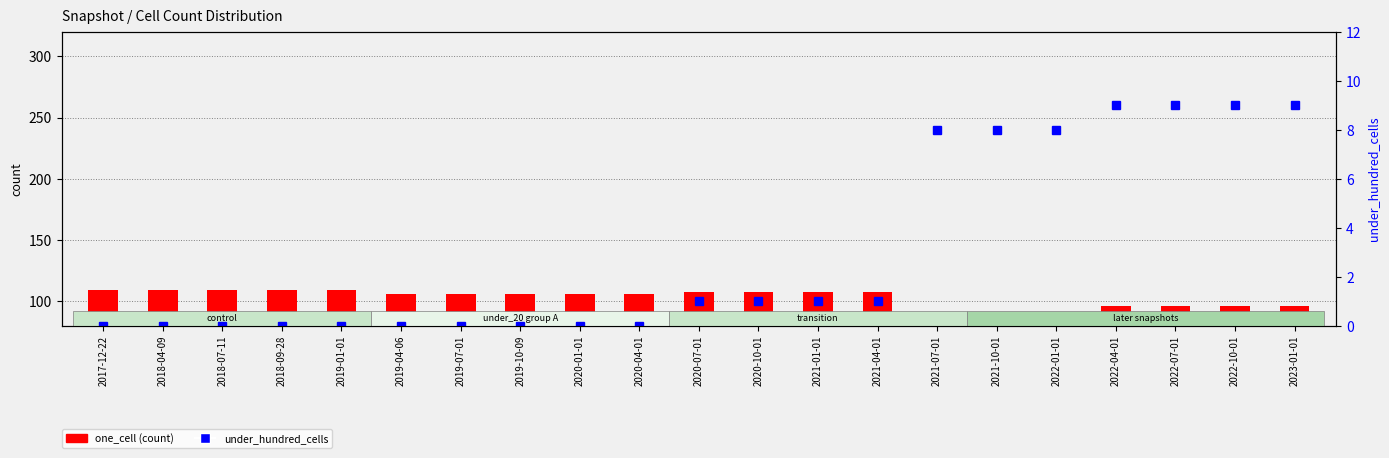

Which has a higher value, 2022-10-01 or 2021-10-01?

2022-10-01